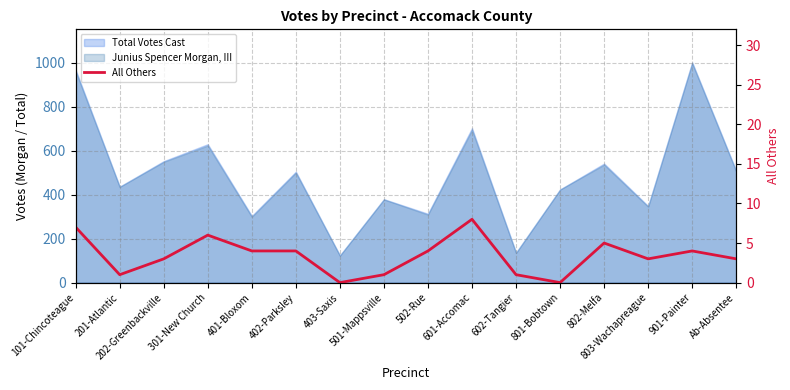

What is the change in value from 301-New Church to Ab-Absentee?

-3